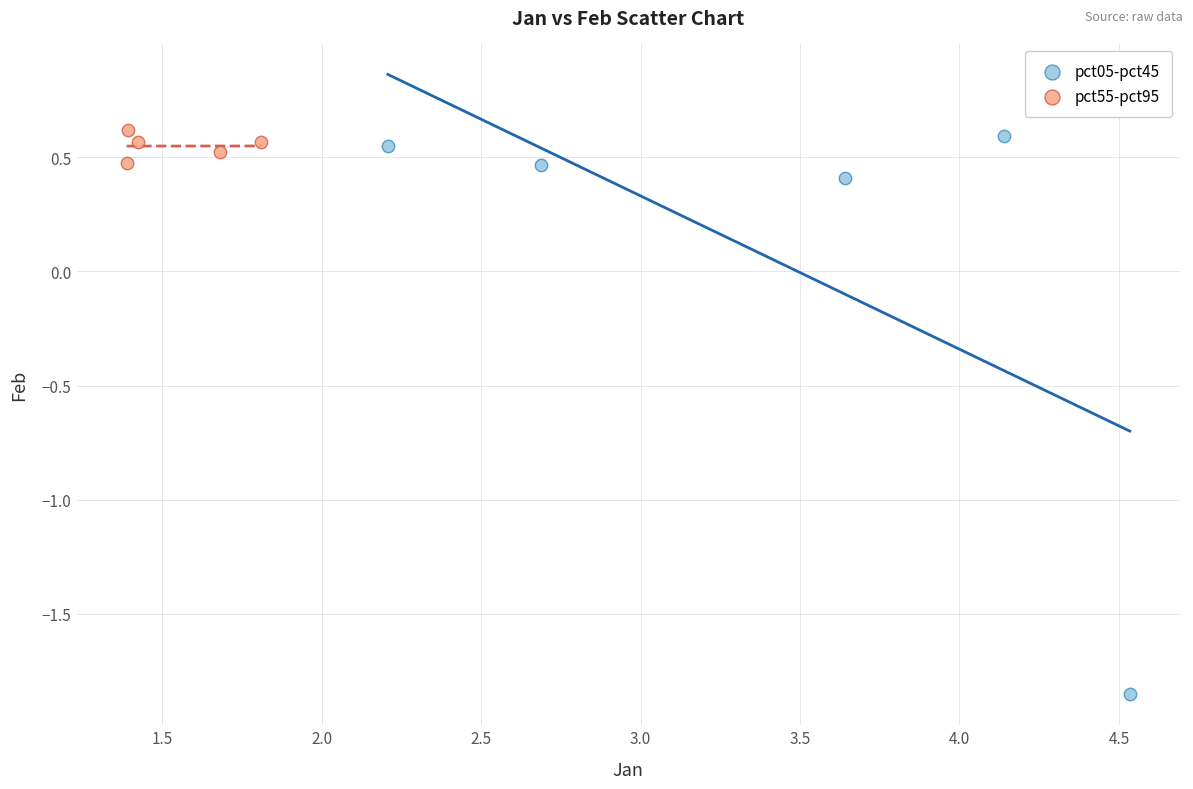

Which series reaches the minimum Y coordinate?

pct05-pct45